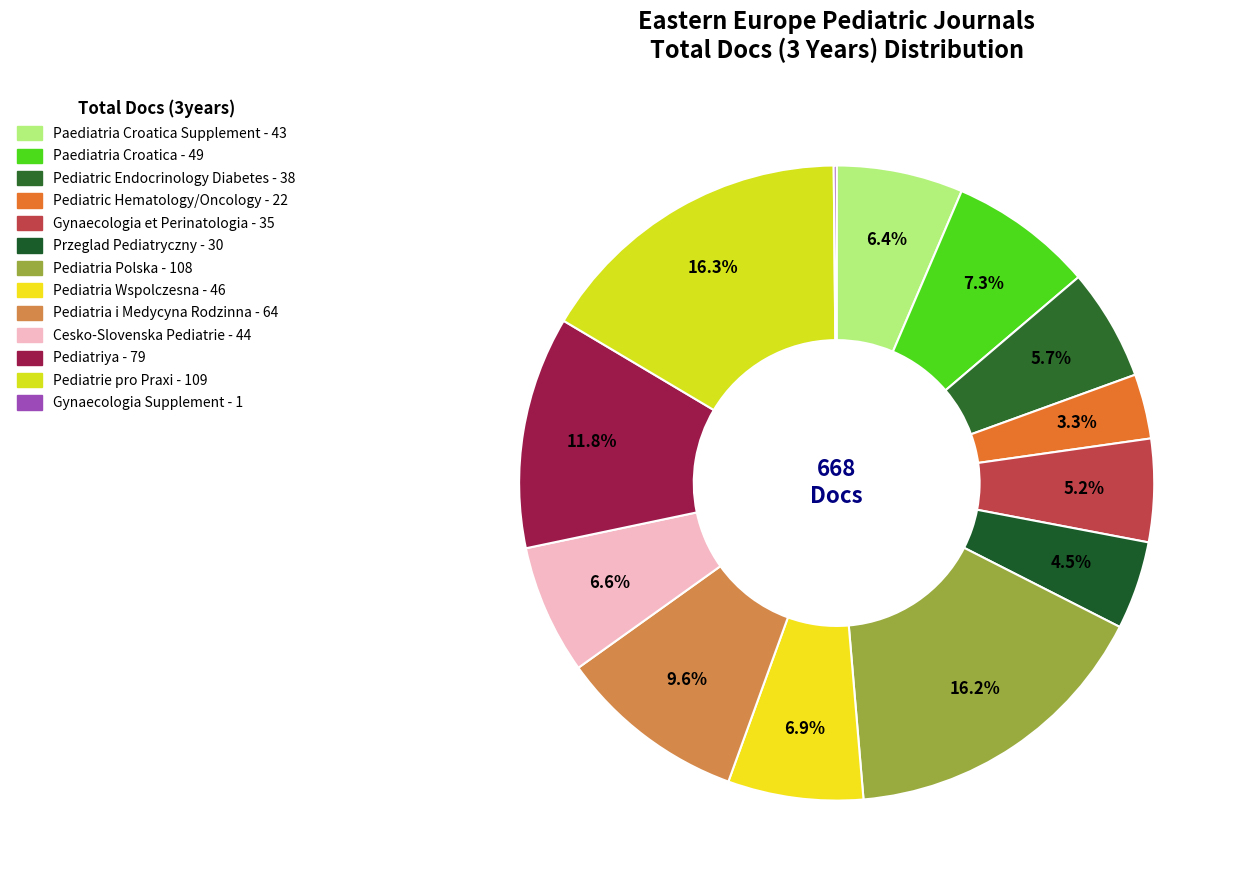

Does any single category account for the majority?

No